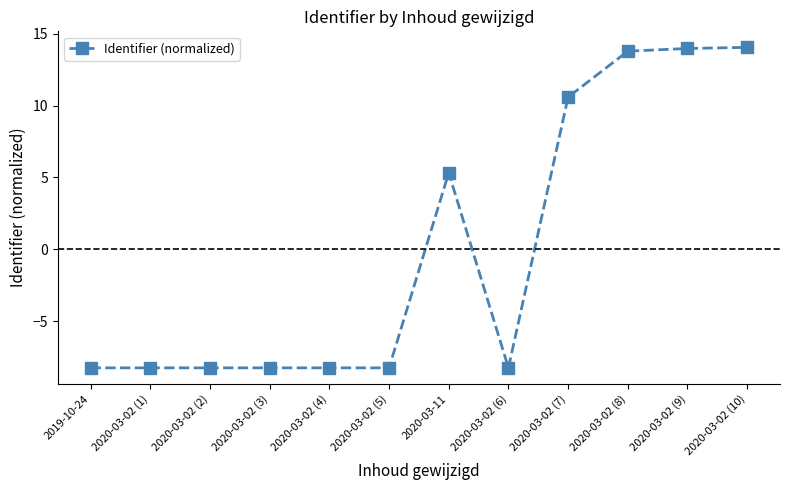

Where does the data first go above -8?

2020-03-11